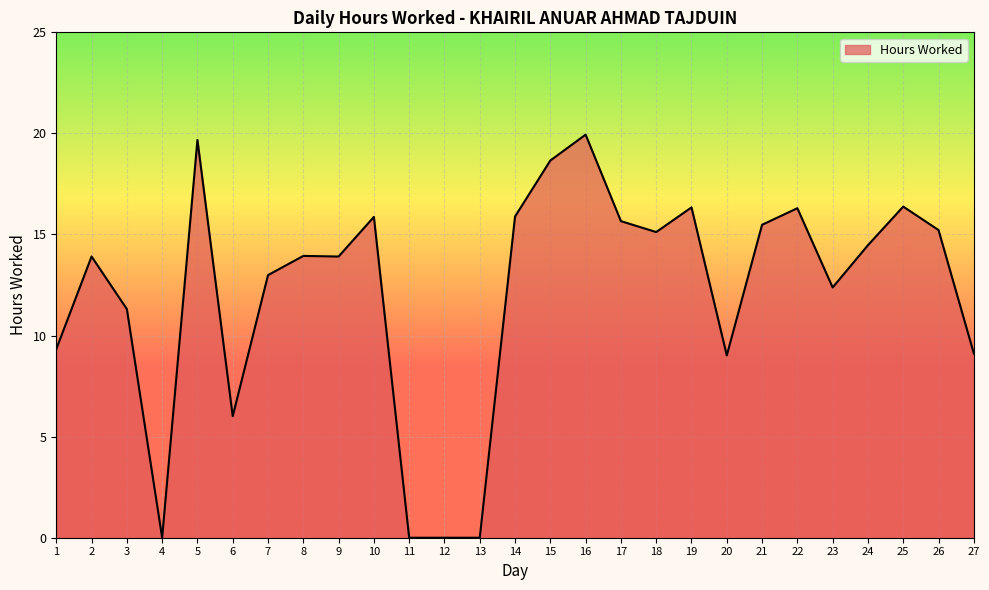

What is the greatest value displayed?

19.9